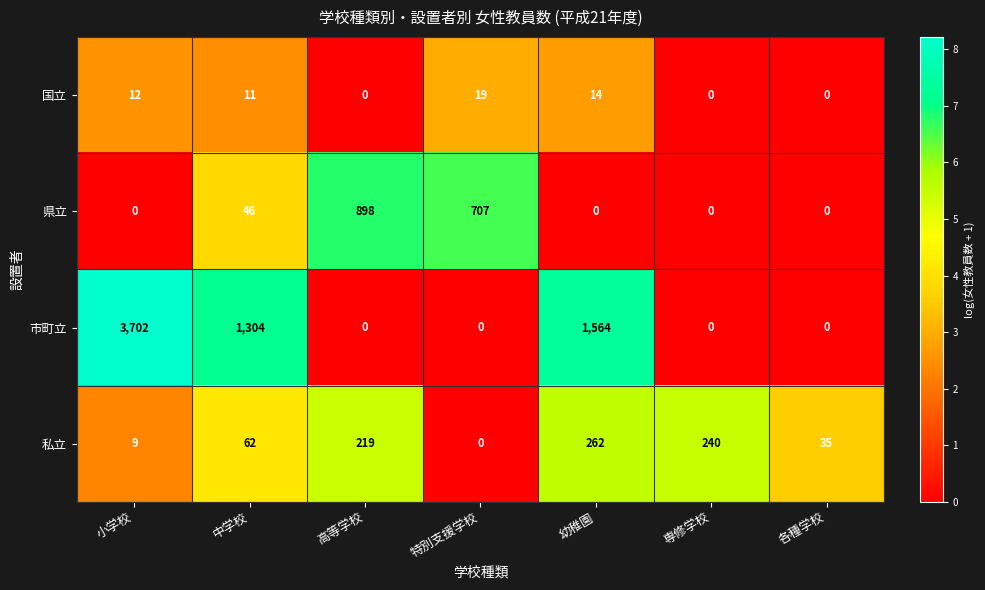

Reading right to left, what are all the values shown in this chart?

国立: 0	0	14	19	0	11	12
県立: 0	0	0	707	898	46	0
市町立: 0	0	1564	0	0	1304	3702
私立: 35	240	262	0	219	62	9